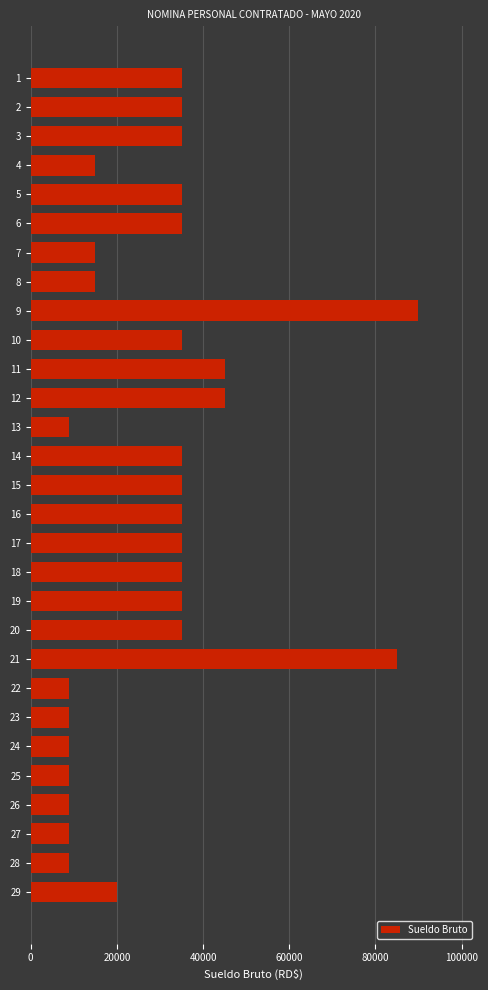

The value at 6 is 35000. True or false?

True